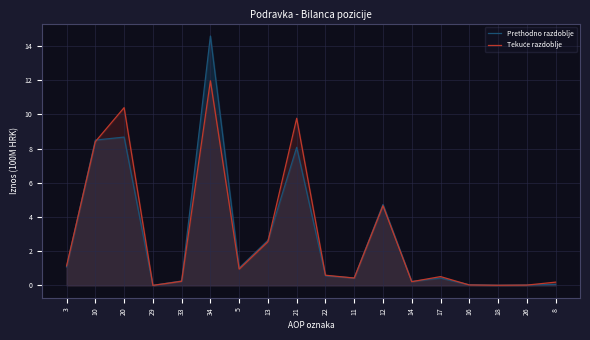

Reading left to right, transcribe all the data shown in this chart.

Prethodno razdoblje: 3=1.1	10=8.5	20=8.7	29=0.0	33=0.3	34=14.6	5=1.0	13=2.6	21=8.1	22=0.6	11=0.4	12=4.7	14=0.2	17=0.4	16=0.0	18=0.0	26=0.0	8=0.1
Tekuće razdoblje: 3=1.1	10=8.4	20=10.4	29=0.0	33=0.2	34=12.0	5=1.0	13=2.6	21=9.8	22=0.6	11=0.4	12=4.7	14=0.2	17=0.5	16=0.0	18=0.0	26=0.0	8=0.2